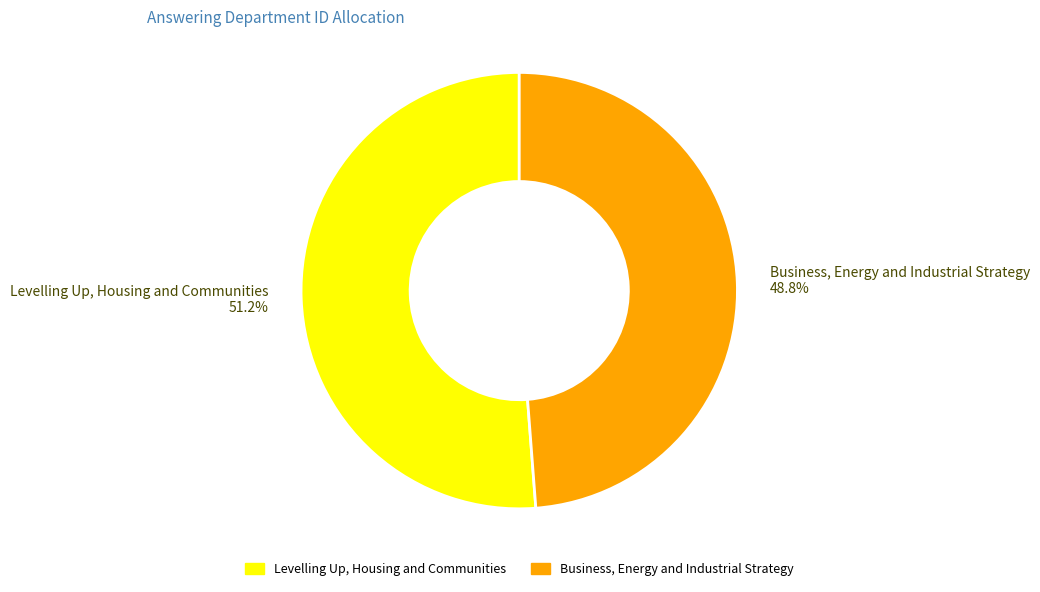

Does Business, Energy and Industrial Strategy represent more than half of the total?

No